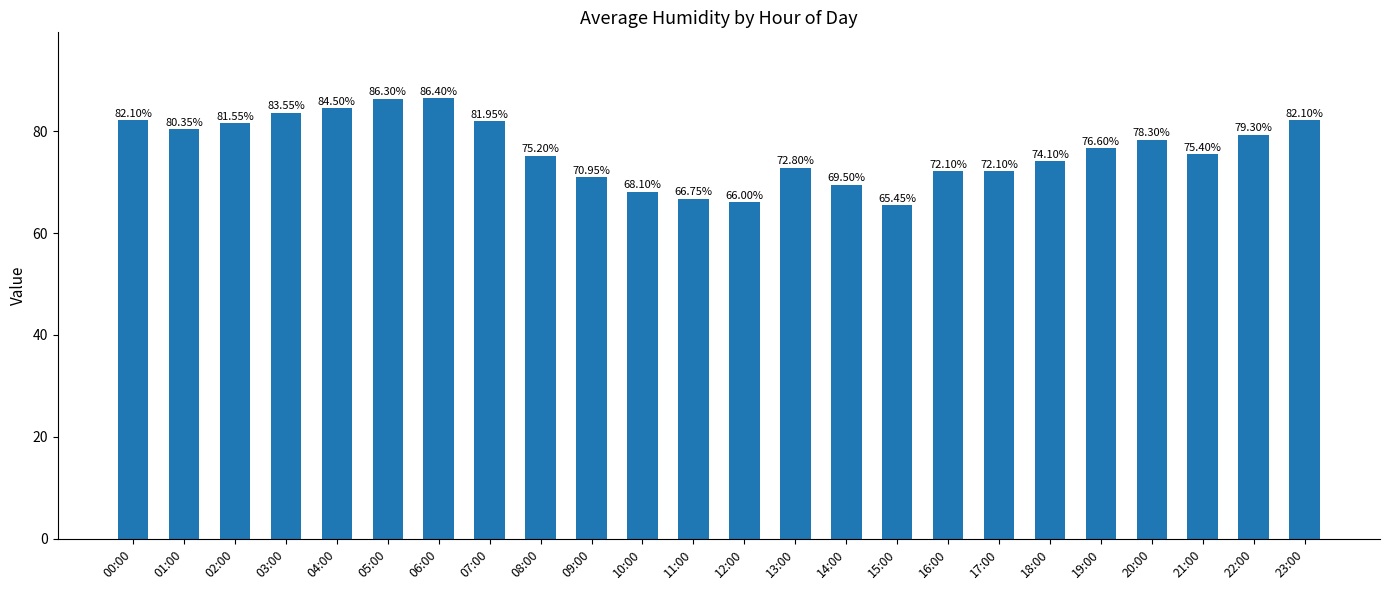

What is the label of the 11th bar from the left?

10:00